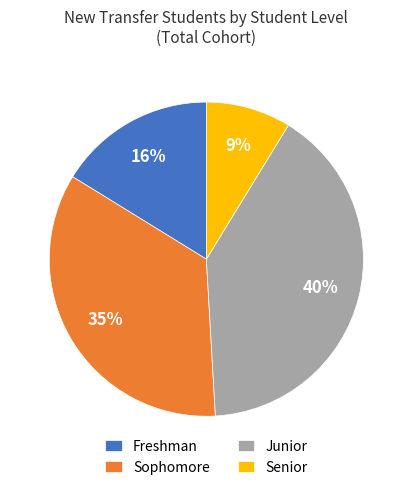

To the nearest percent, what is the difference between the Freshman and Junior slice percentages?

24%